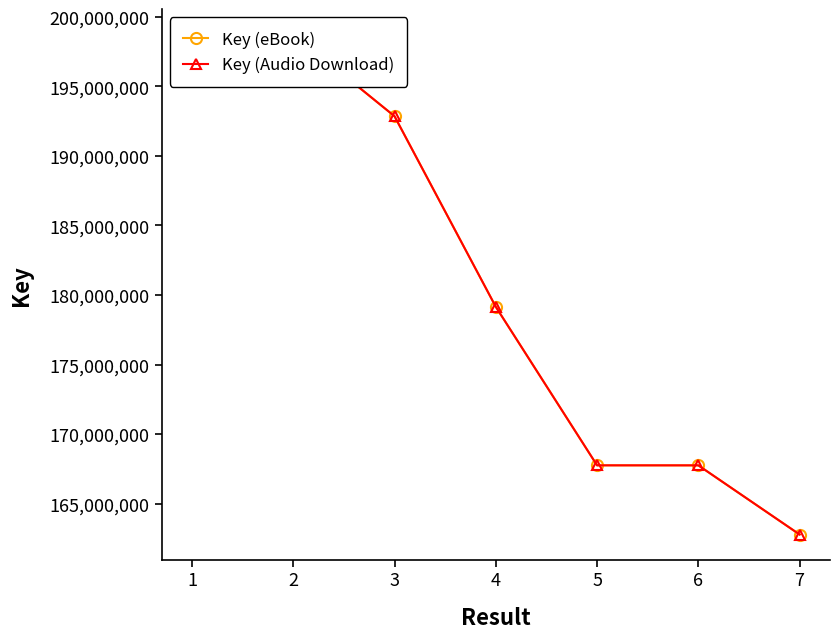

What is the sum of the Key (eBook) values at 2 and 4?

377918702